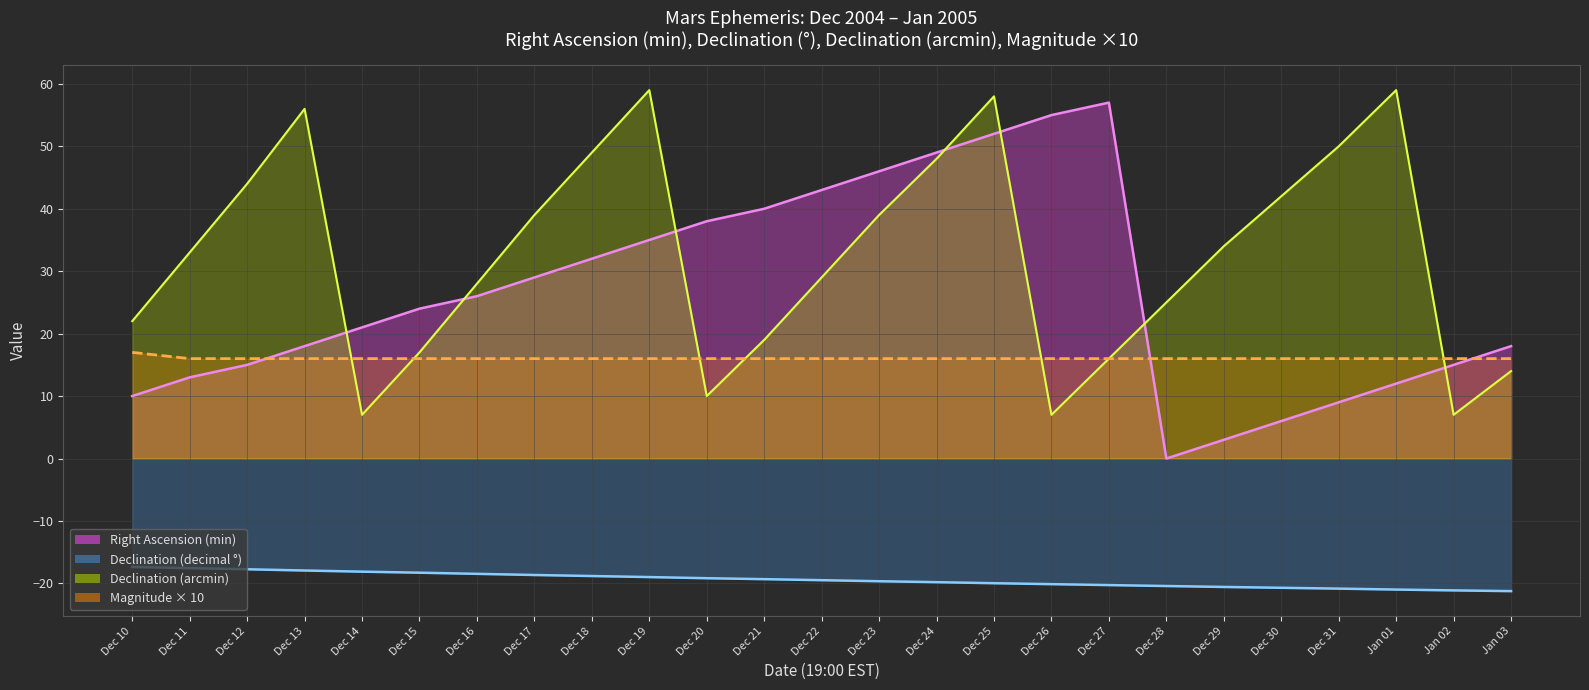

What is the difference between the maximum and minimum values in the Approx Mag series?

1